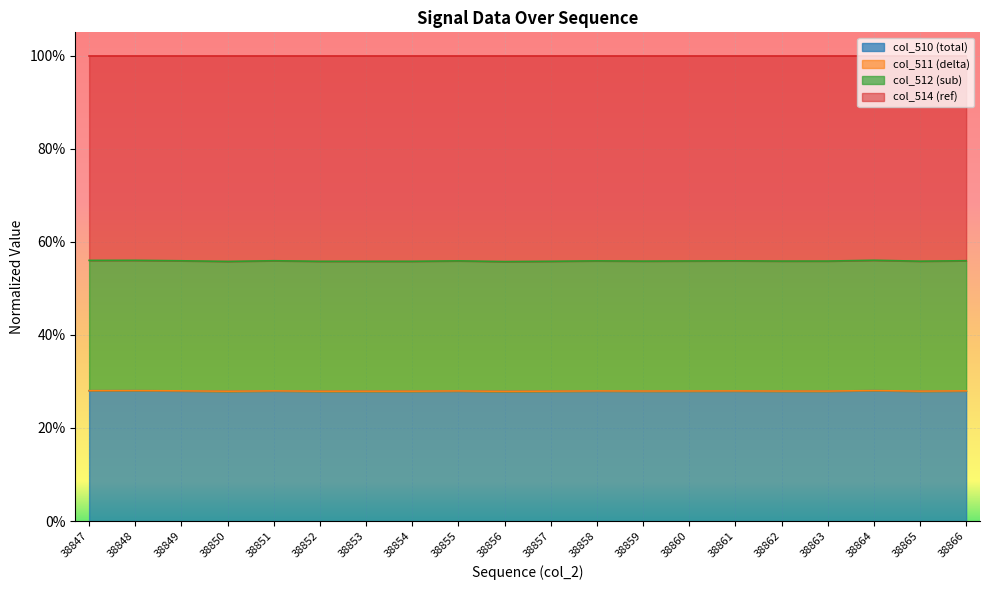

How many data points does each series have?

20